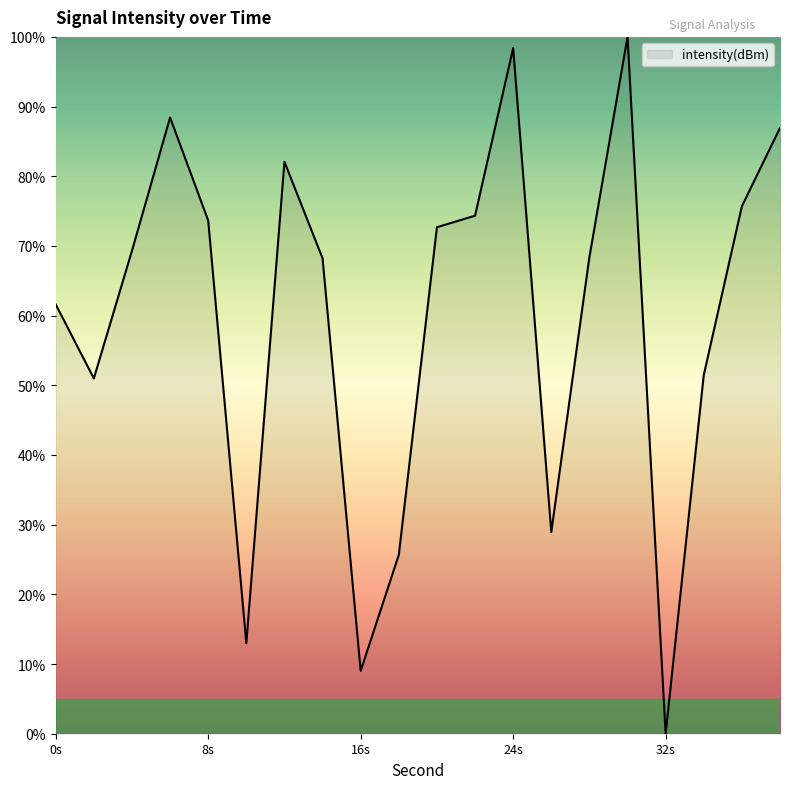

What is the difference between the maximum and minimum values?

100.0